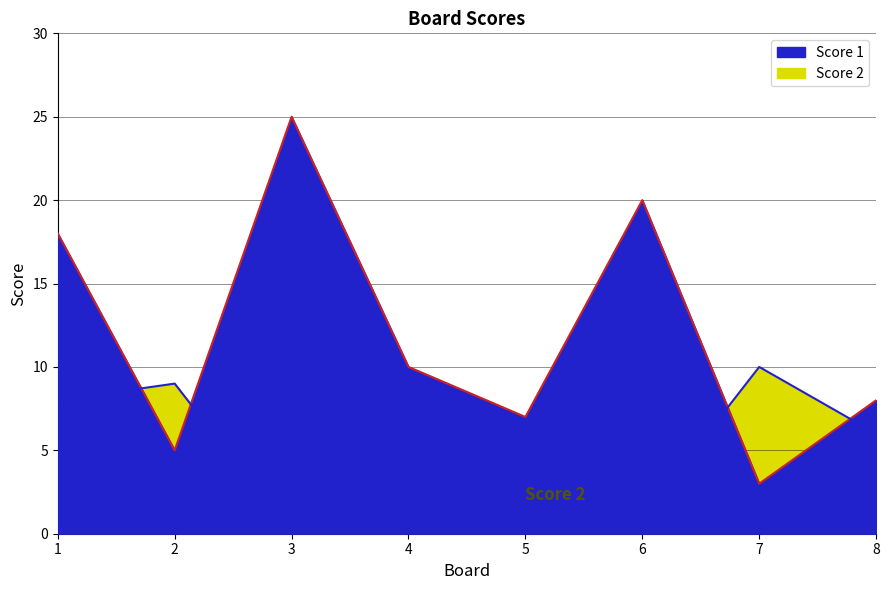

Where is the first local maximum for Score 1?

3